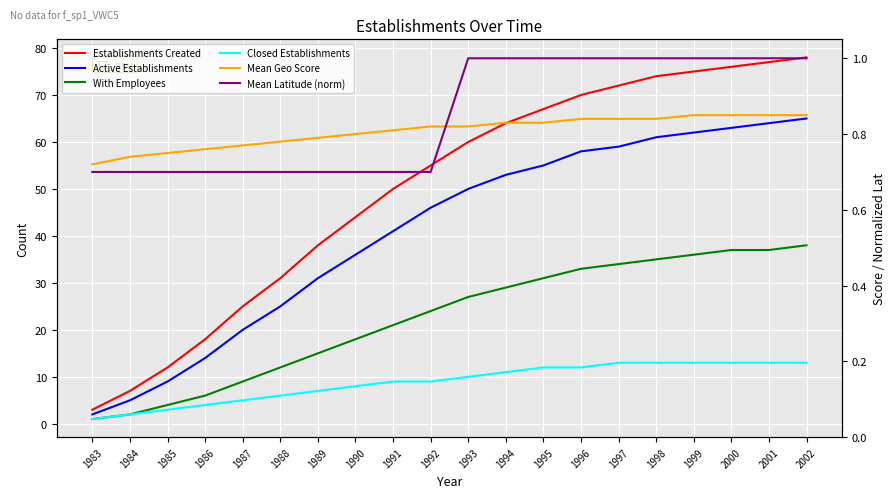

Count the number of categories in the chart.

20